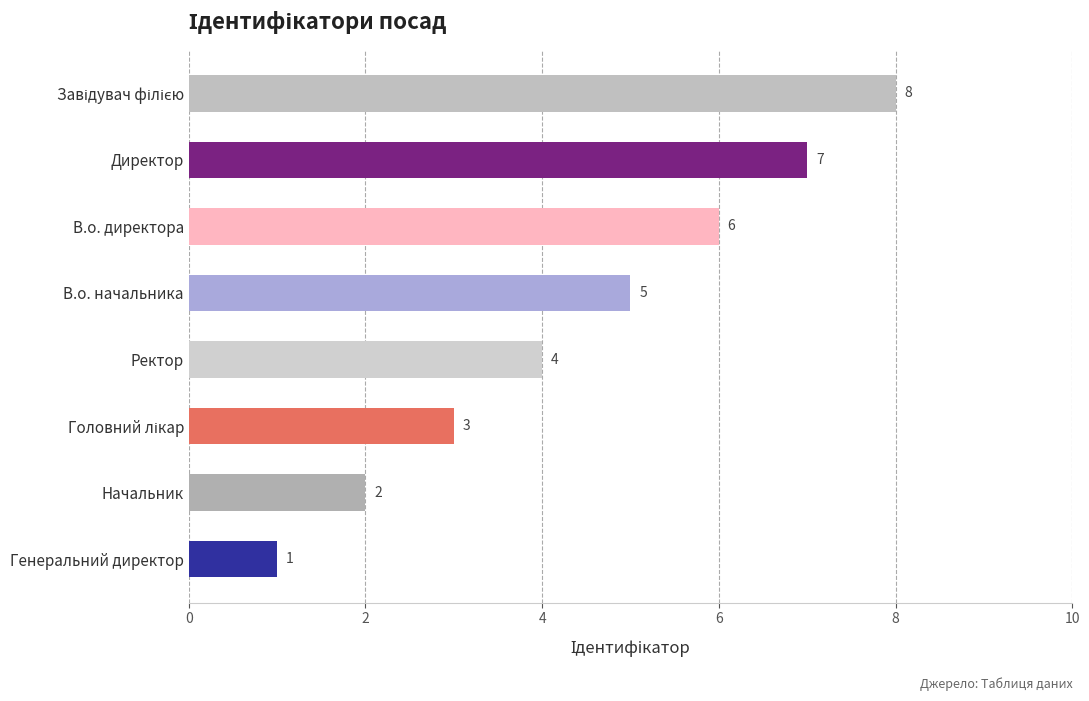

Reading top to bottom, what are all the values shown in this chart?

8	7	6	5	4	3	2	1